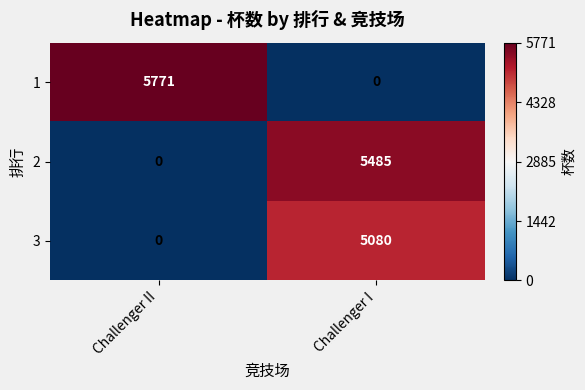

Reading left to right, transcribe all the data shown in this chart.

1: 5771	0
2: 0	5485
3: 0	5080